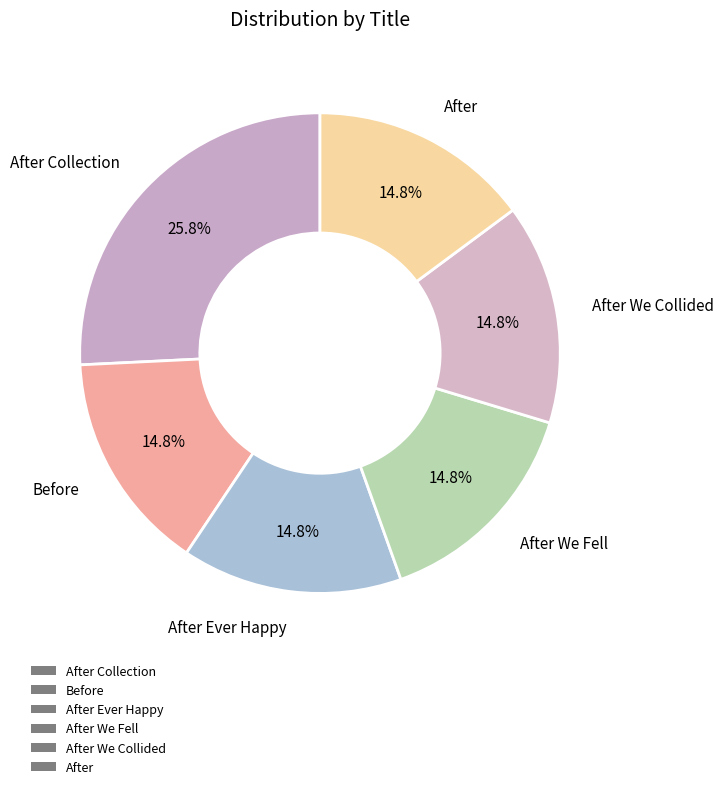

What is the change in value from After Collection to After Ever Happy?

-73866806